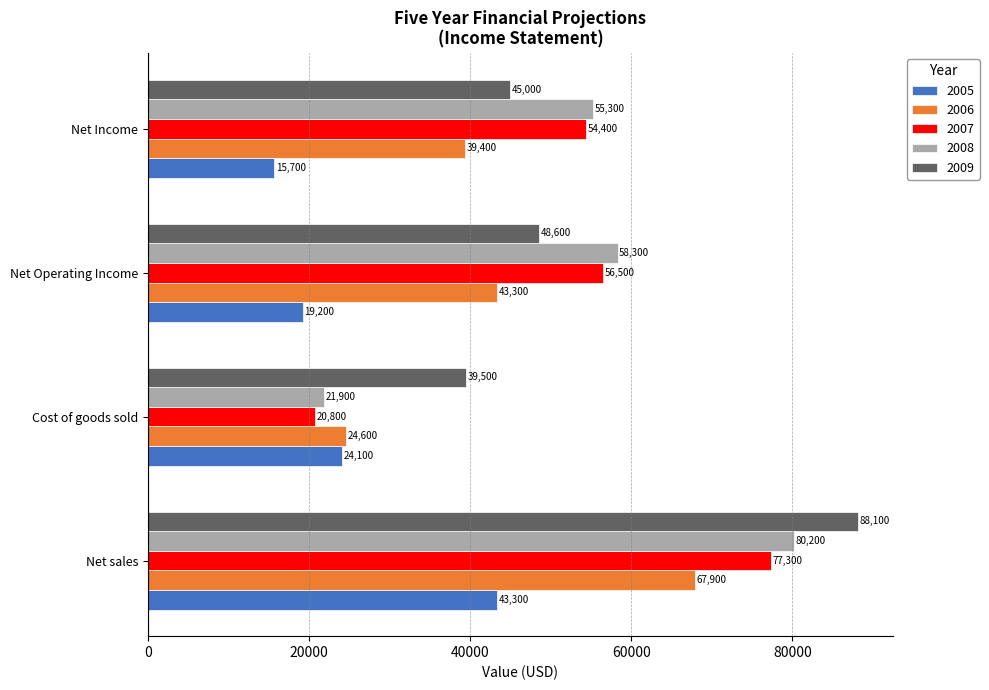

List the series in order of their peak value, highest first.

2009, 2008, 2007, 2006, 2005